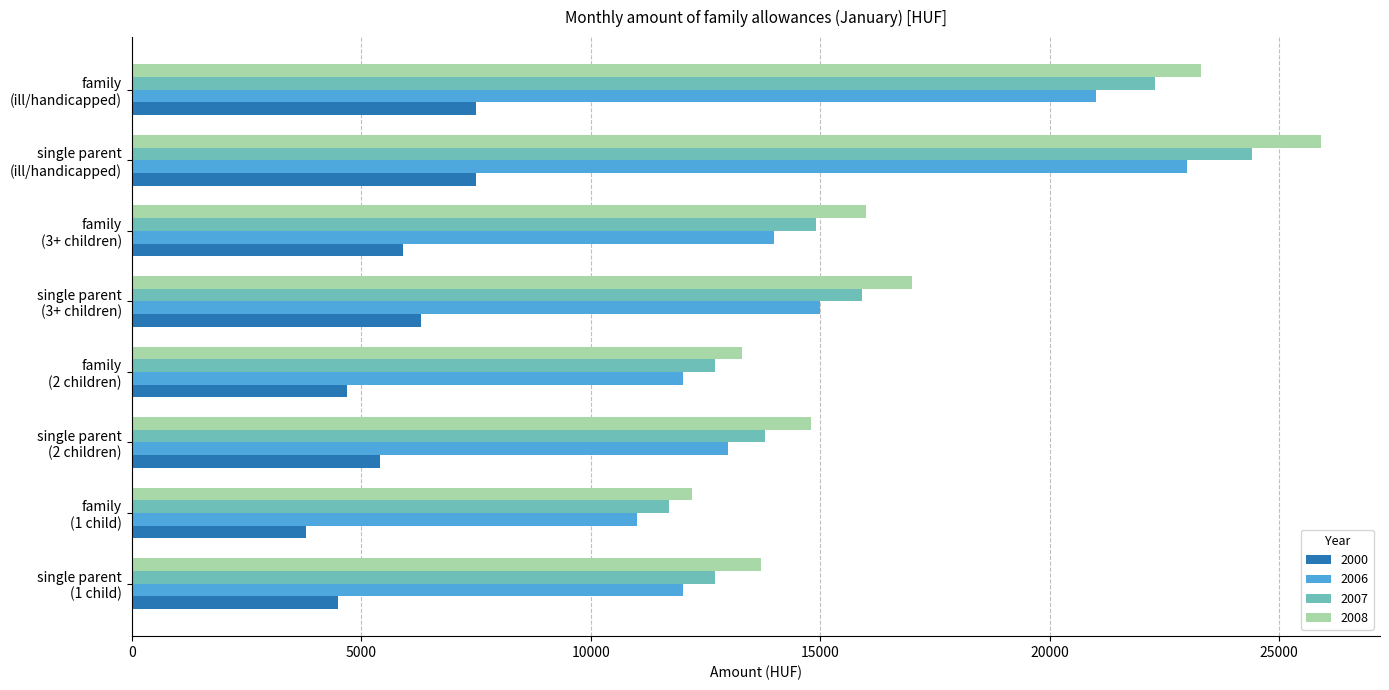

What is the greatest value displayed?

25900